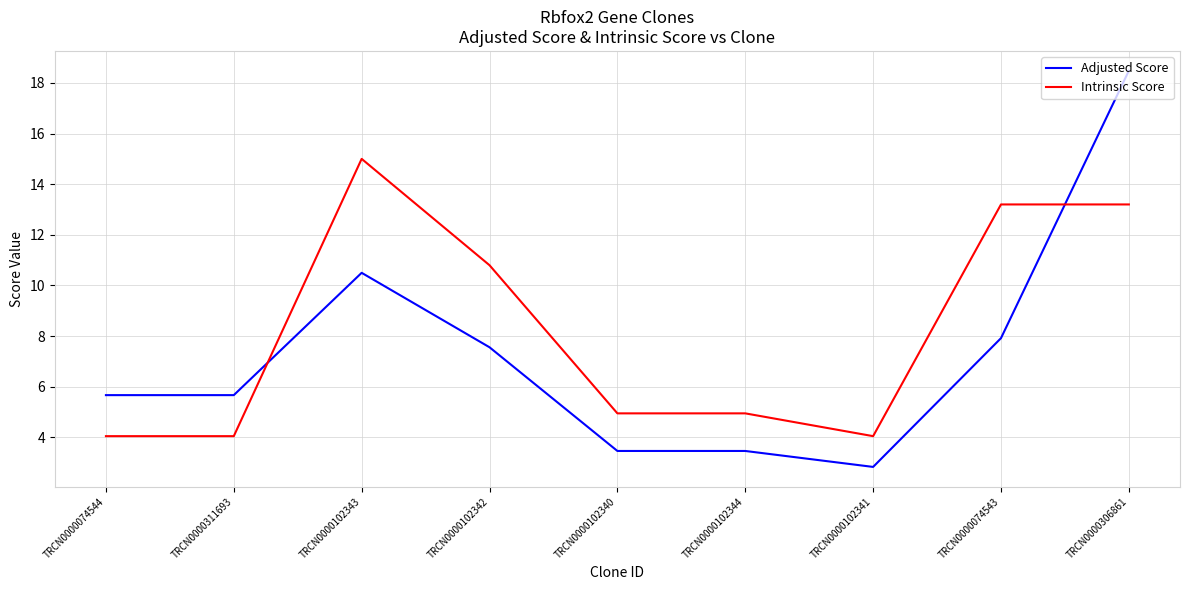

Is this an area chart (filled region under the line)?

No